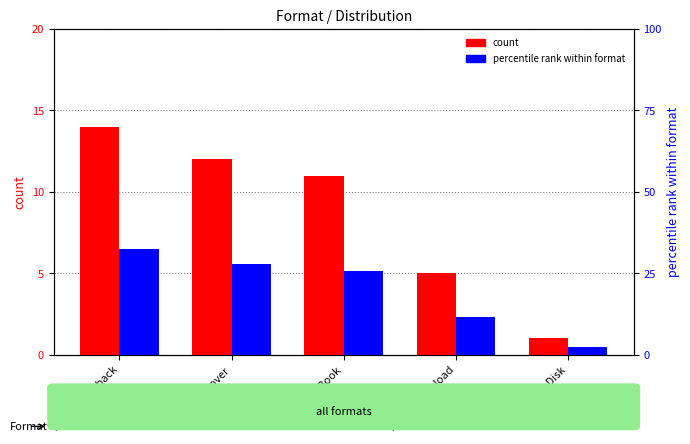

How many data points in percentile rank within format are less than 25?

2